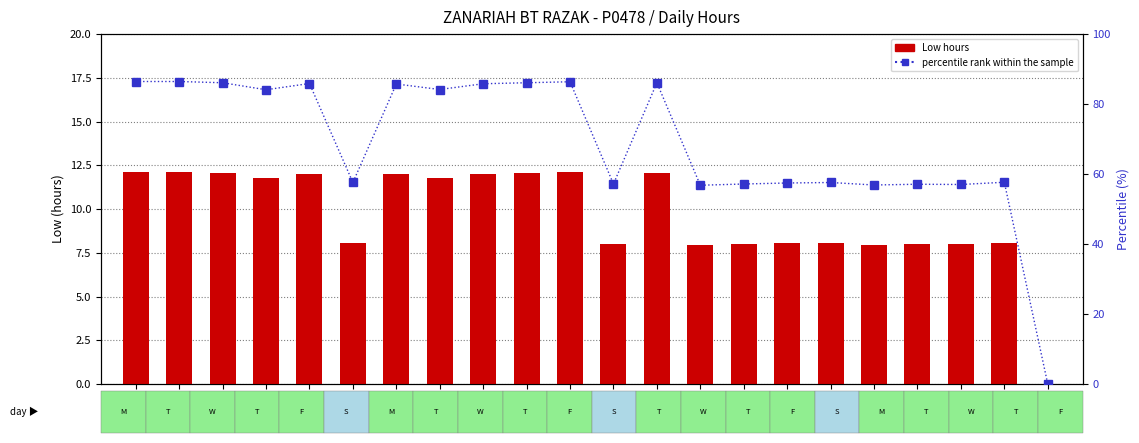

The percentile rank within the sample series shows 41.6 at 8 Wed. True or false?

False